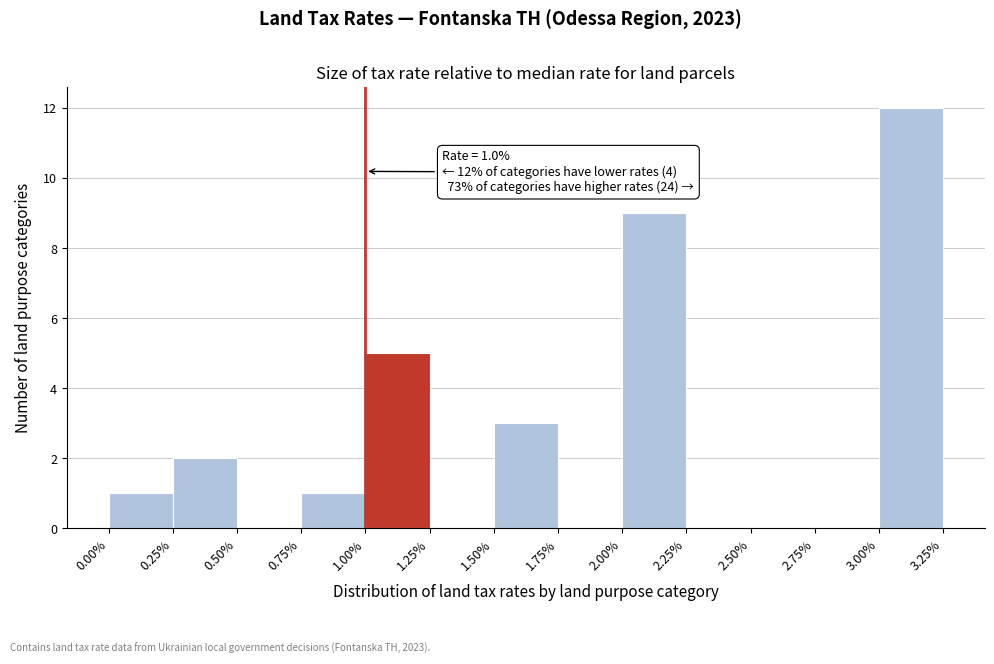

Over which range of the x-axis is the bar tallest?

3.00% to 3.25%